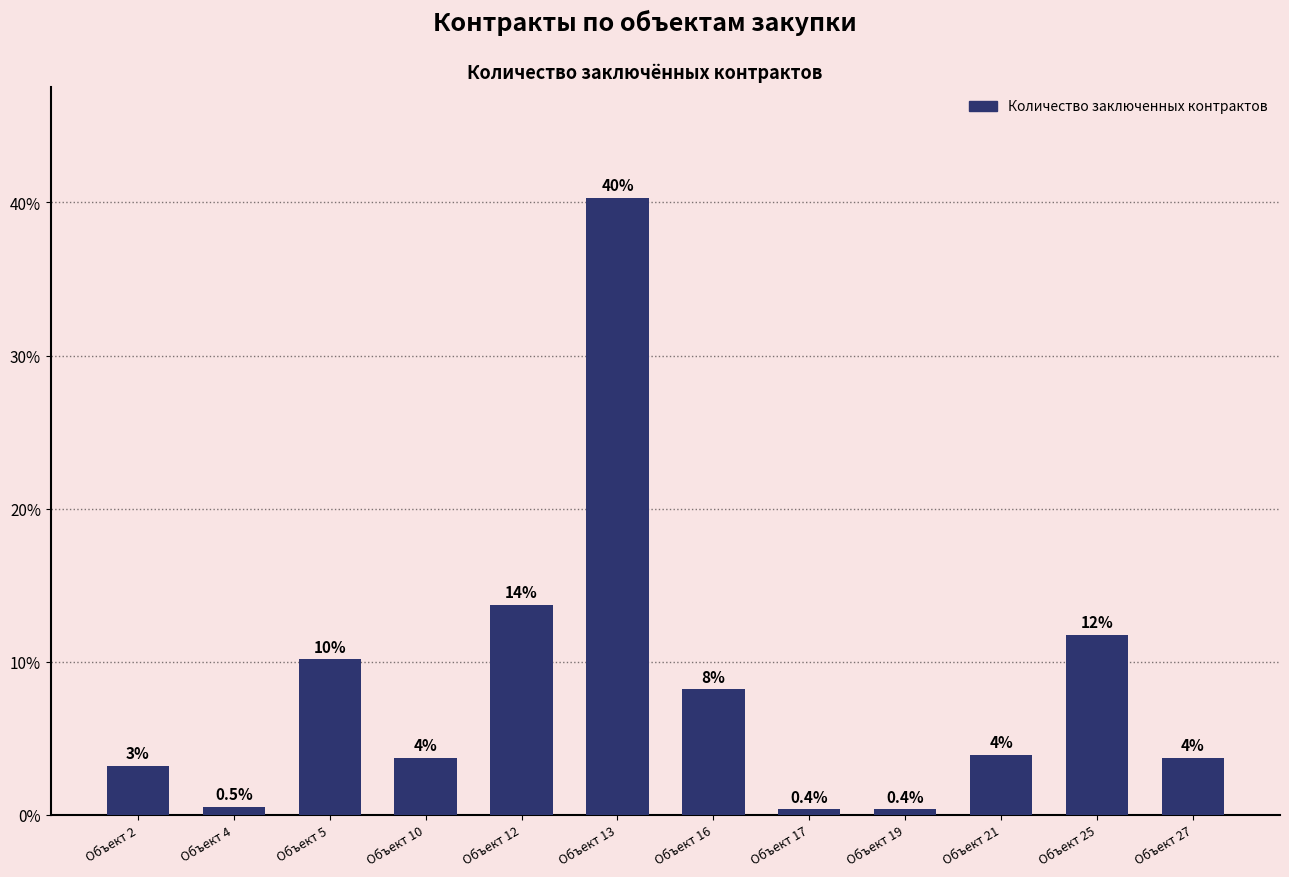

What is the minimum value shown in the chart?

0.4